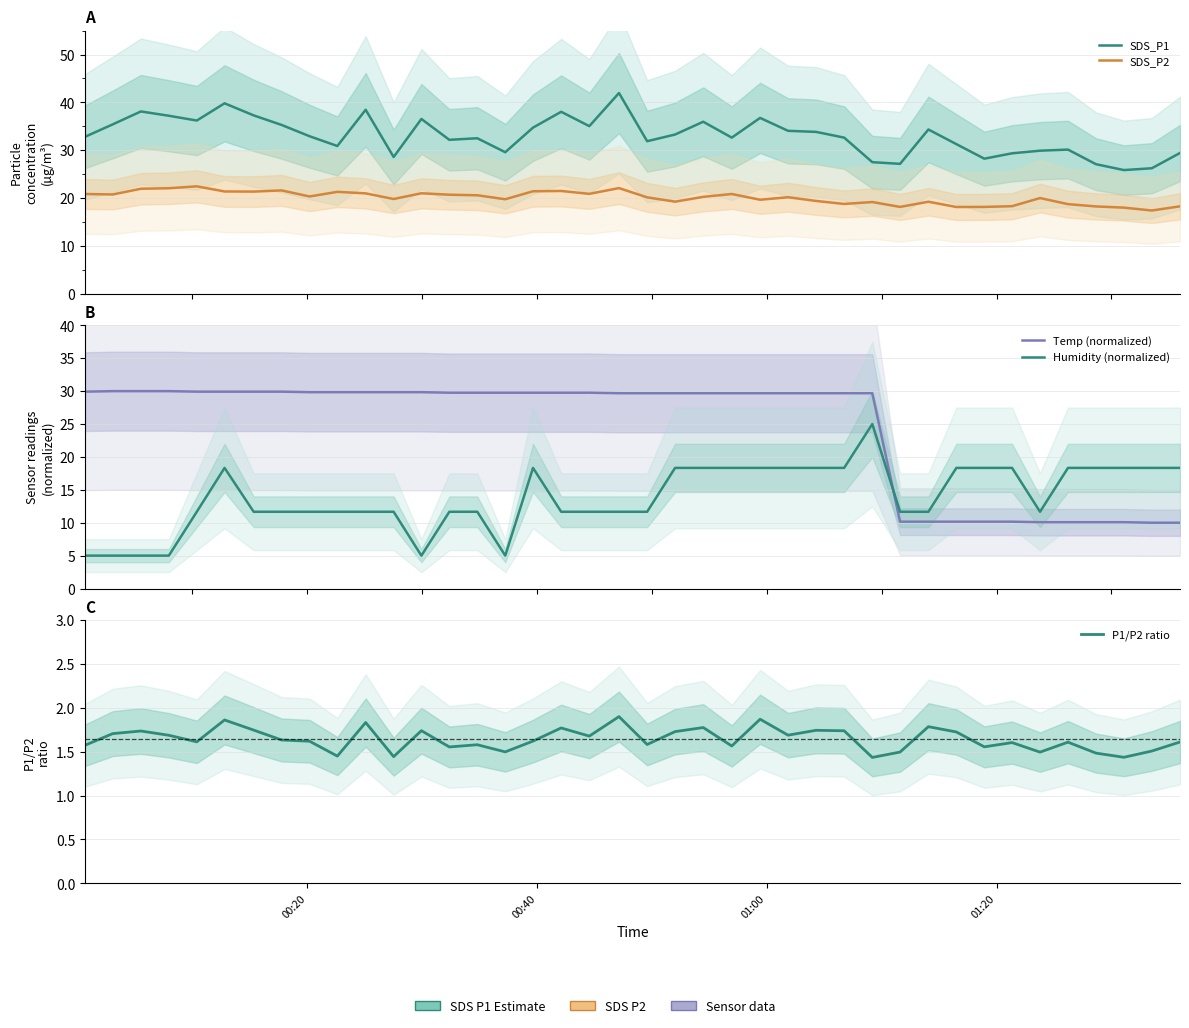

What is the sum of all P1/P2 ratio values?

65.7